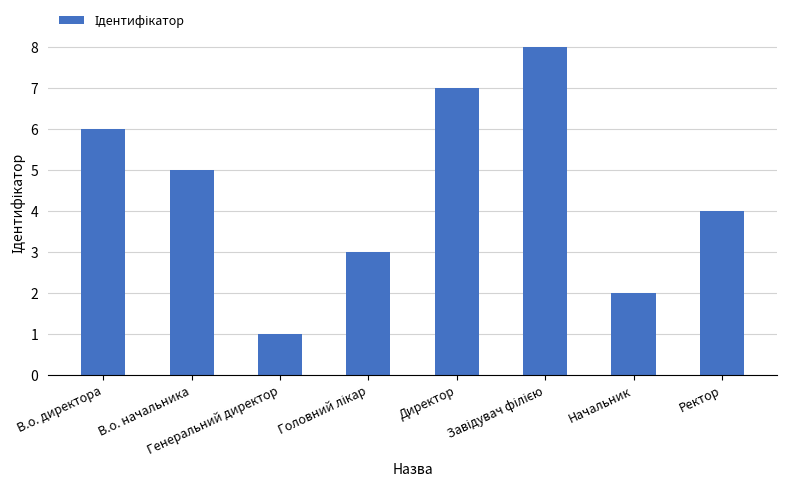

What is the maximum value shown in the chart?

8